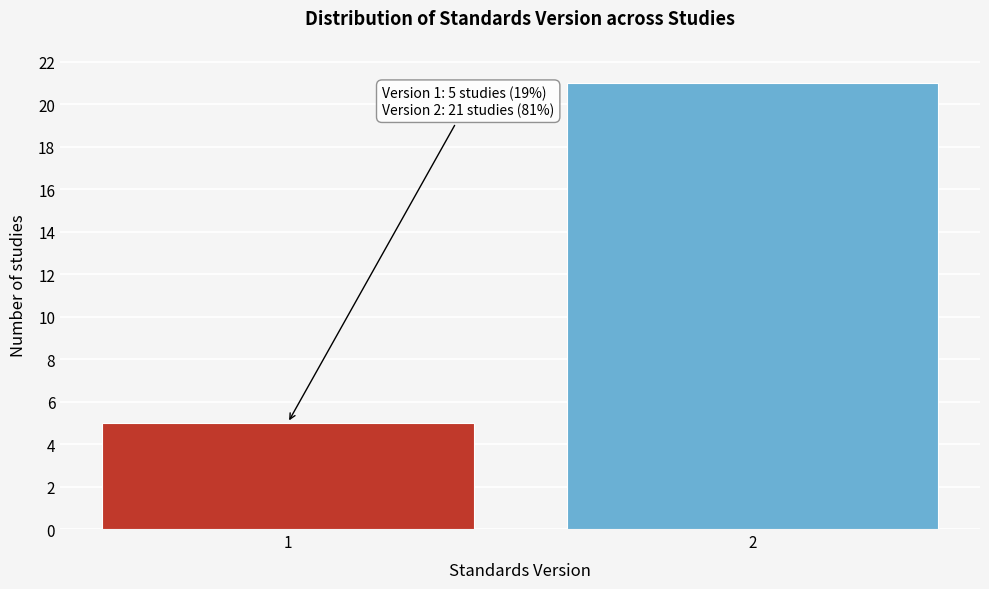

Reading left to right, extract all data points from this chart.

1=5	2=21